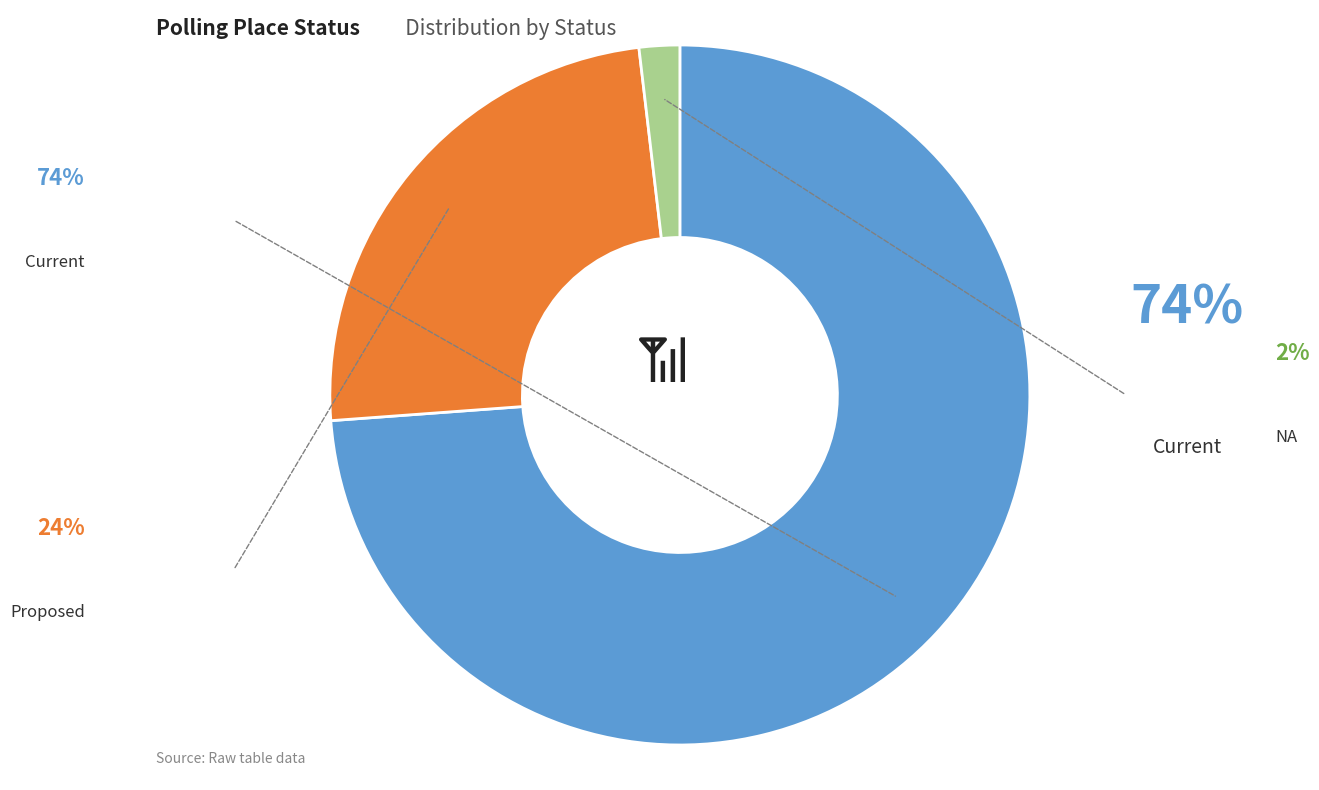

Which slice is the largest?

Current